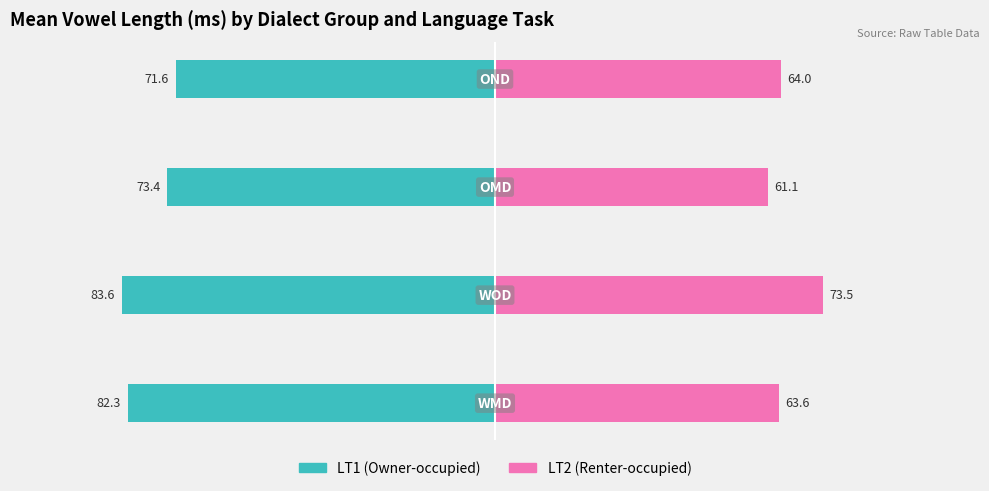

Reading left to right, list all the values displayed in this chart.

LT1: −125=-82.3	−100=-83.6	−75=-73.4	−50=-71.6
LT2: −125=63.6	−100=73.5	−75=61.1	−50=64.0